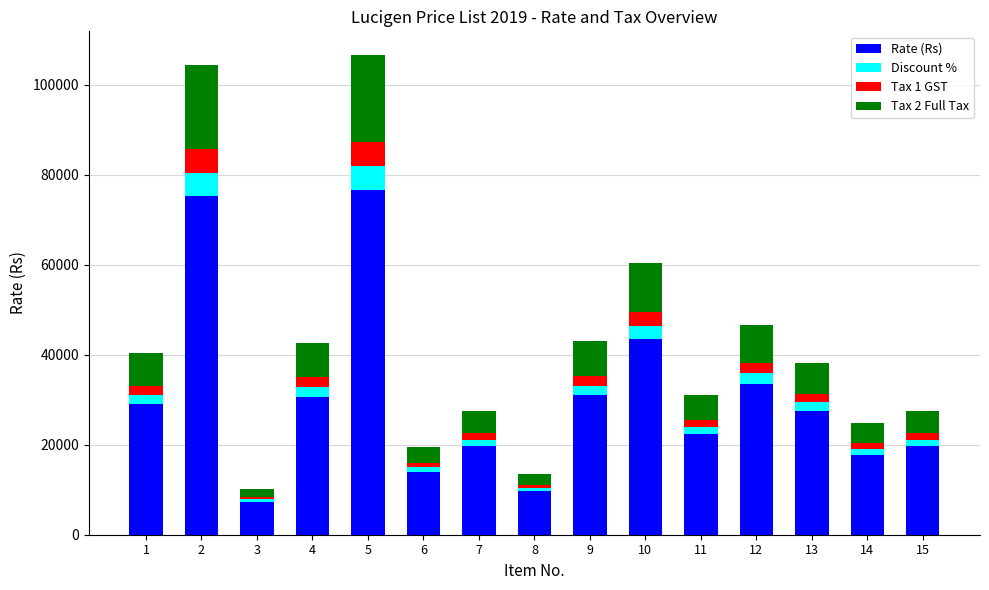

What is the maximum value for Rate (Rs)?

76680.0